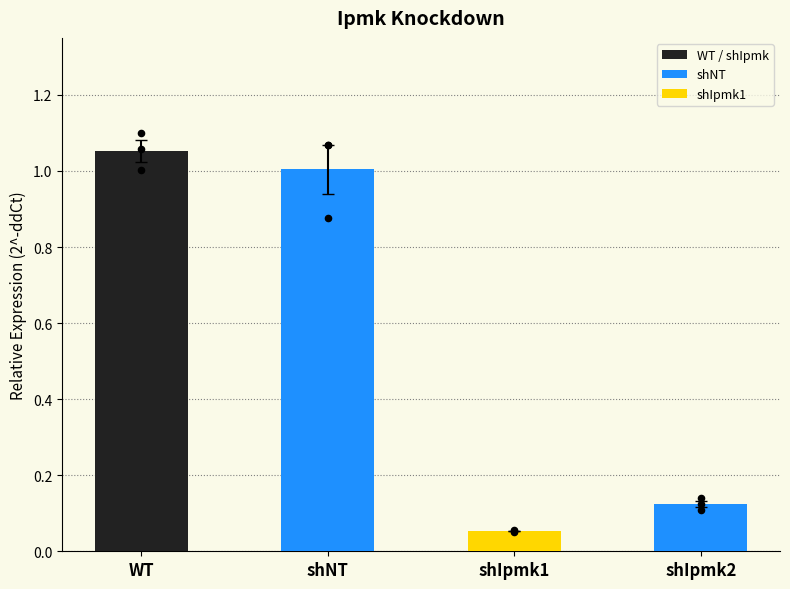

What is the ratio of the value at shNT to the value at WT?

1.0